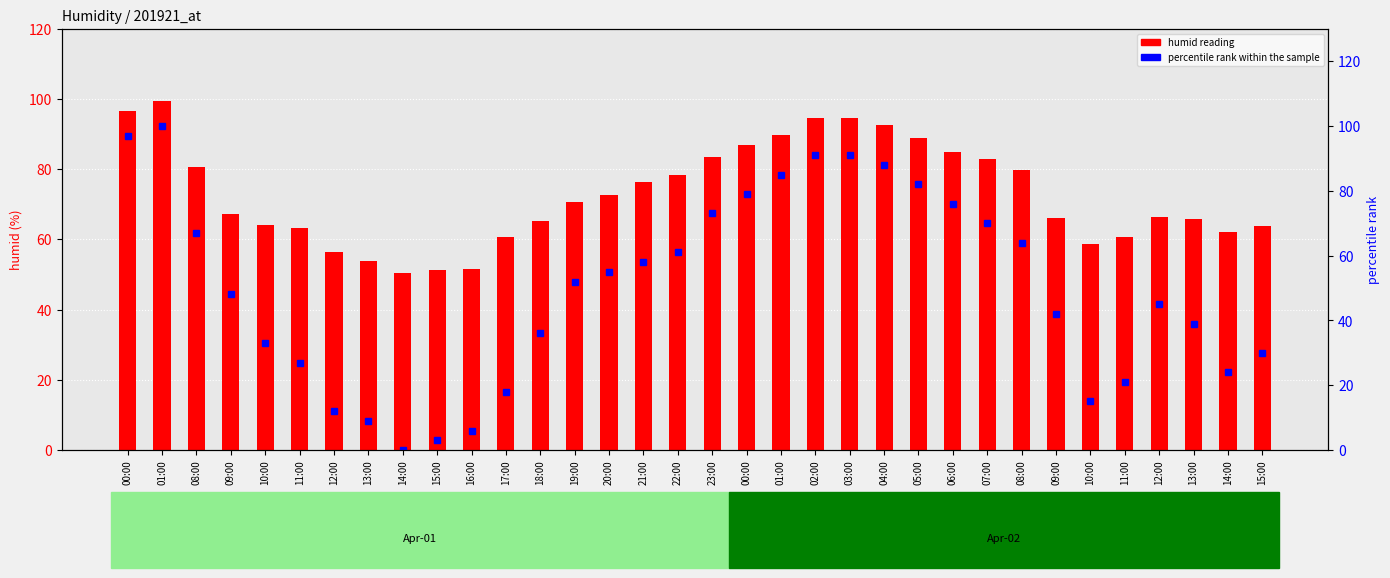

What is the greatest value displayed?

100.0